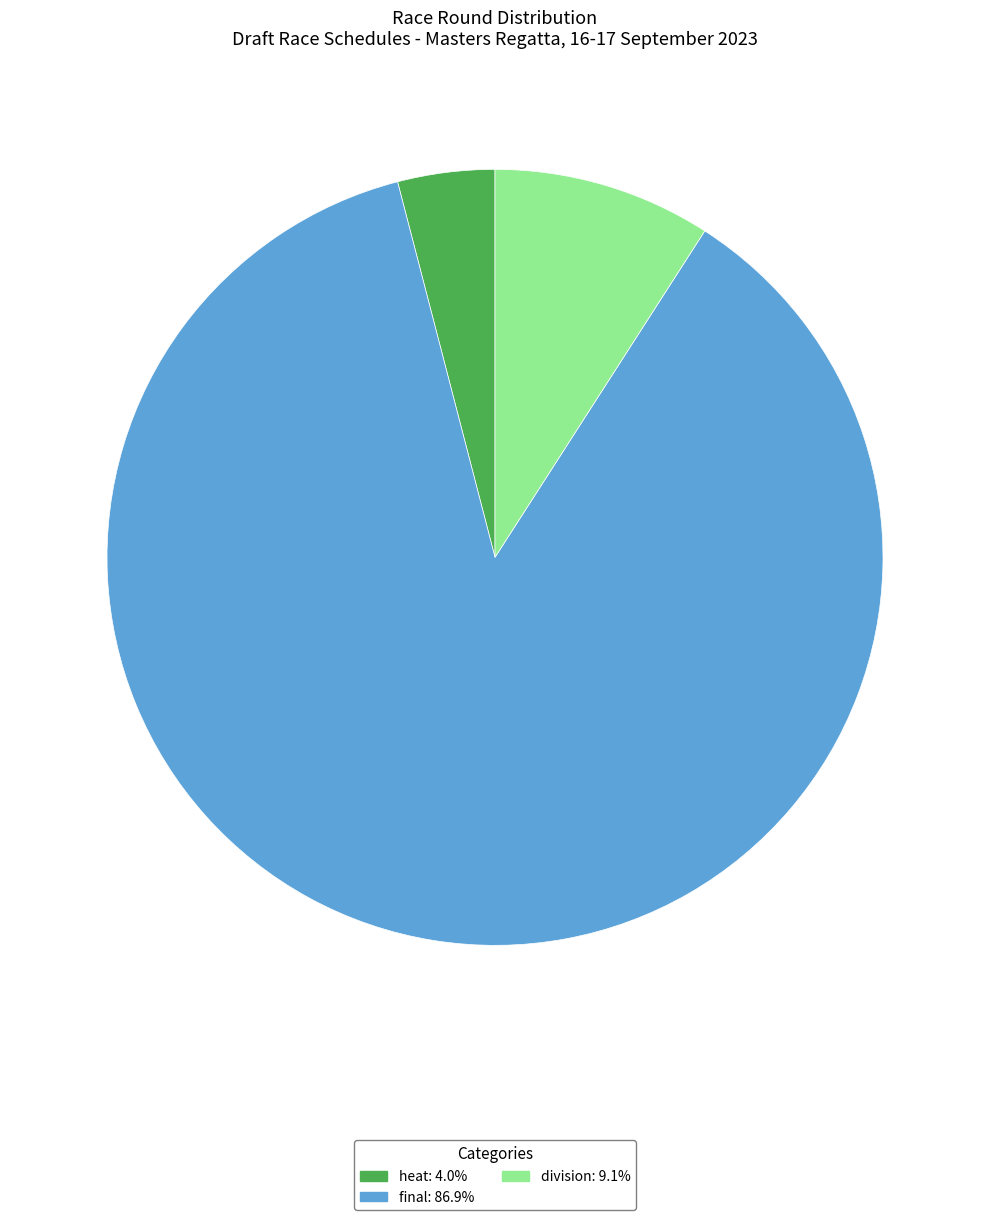

Is there any slice that represents more than half of the pie?

Yes